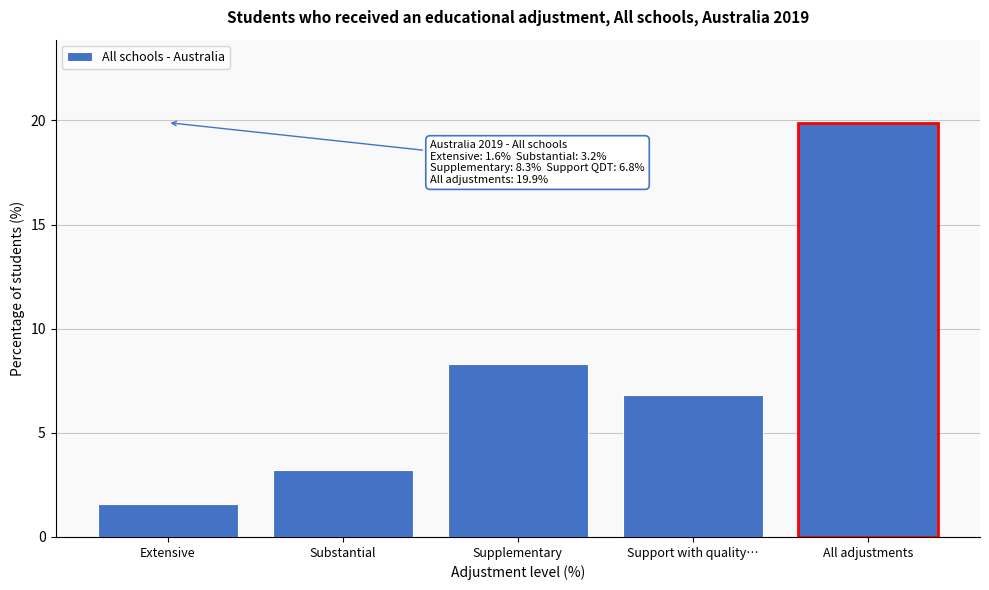

Reading right to left, transcribe all the data shown in this chart.

19.9	6.8	8.3	3.2	1.6